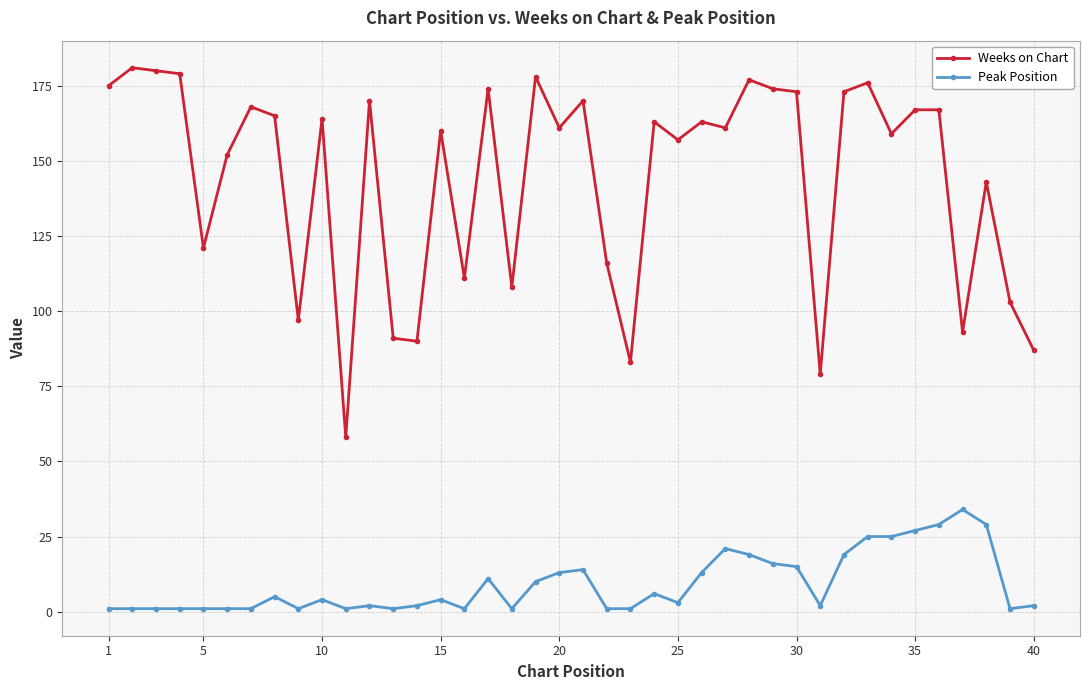

What is the value of the Peak Position point at the 37th from the left?

34